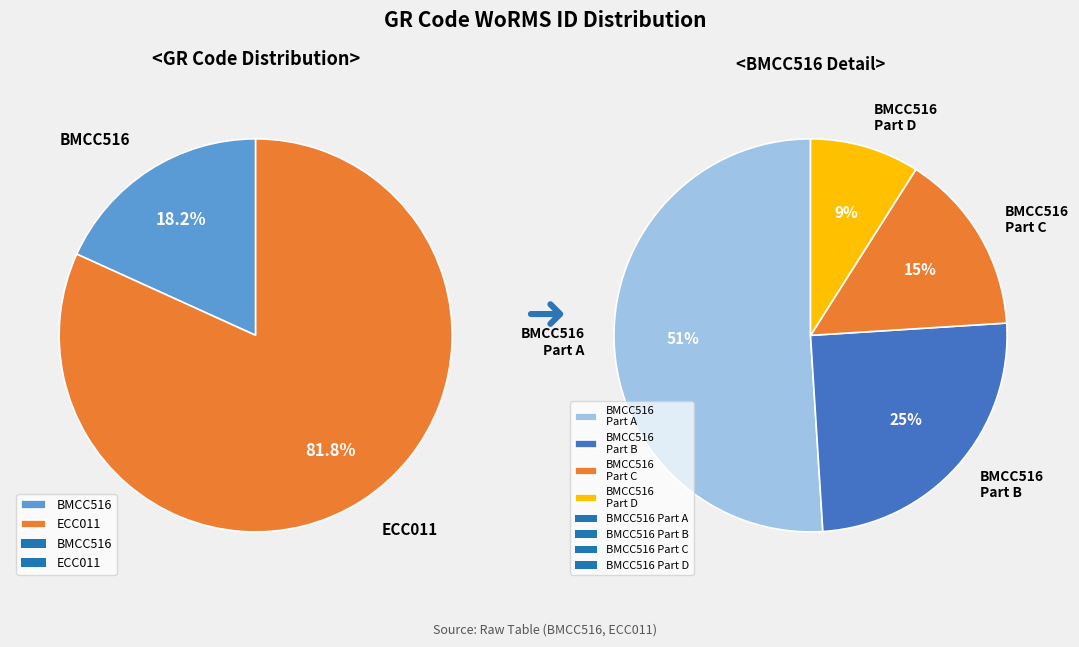

Do BMCC516 and ECC011 together represent more than half of the pie?

Yes